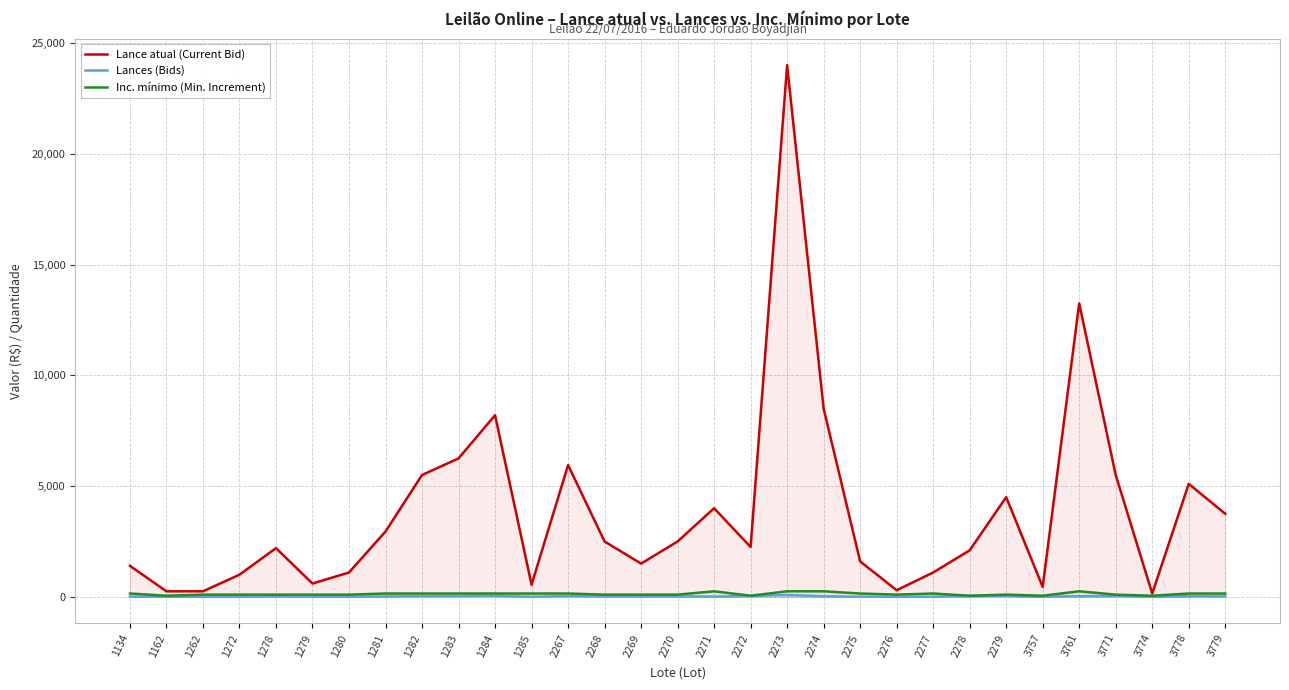

At how many categories does at least one series exceed 11895?

2